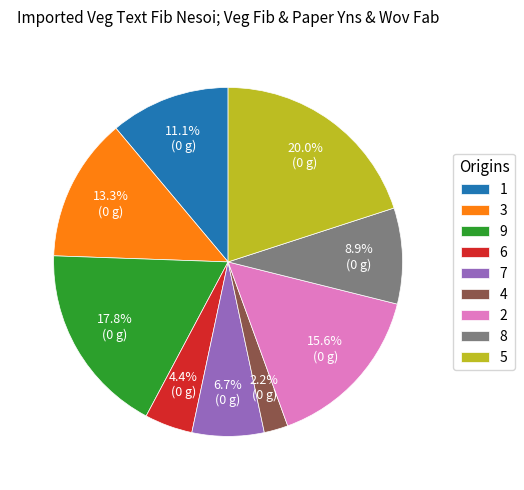

Approximately how many times larger is the value at 9 compared to 3?

1.3